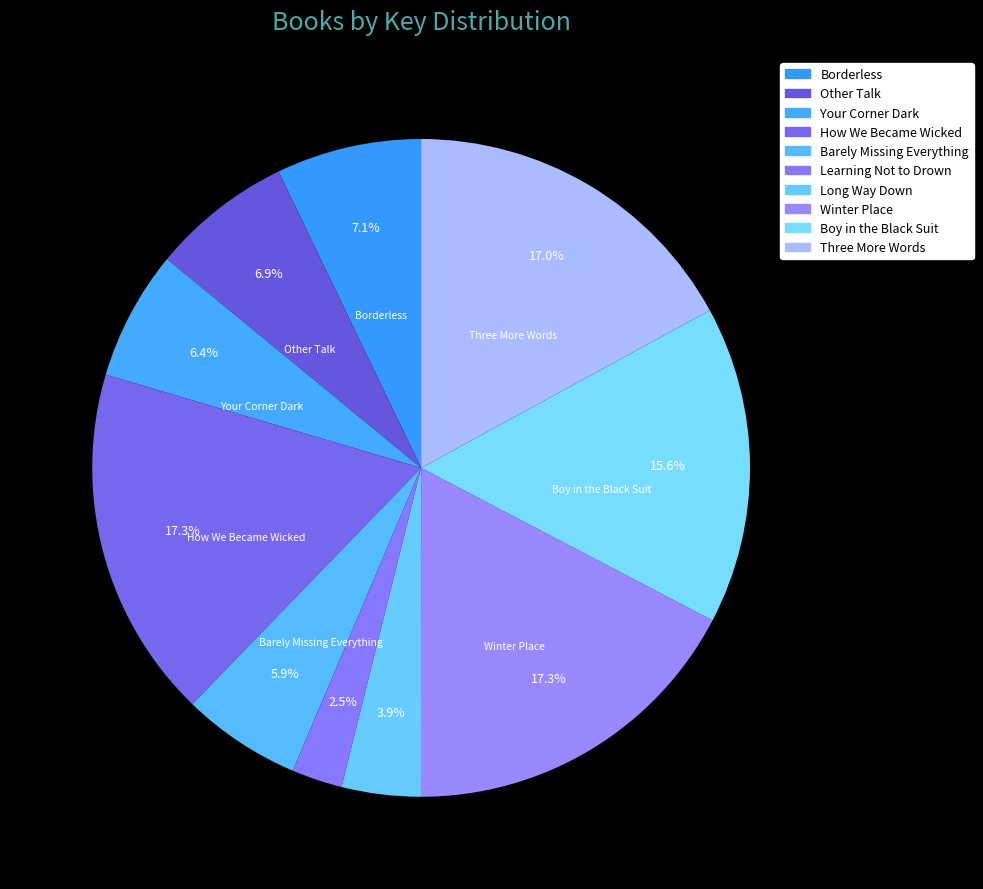

What is the change in value from Learning Not to Drown to Boy in the Black Suit?

+339362769